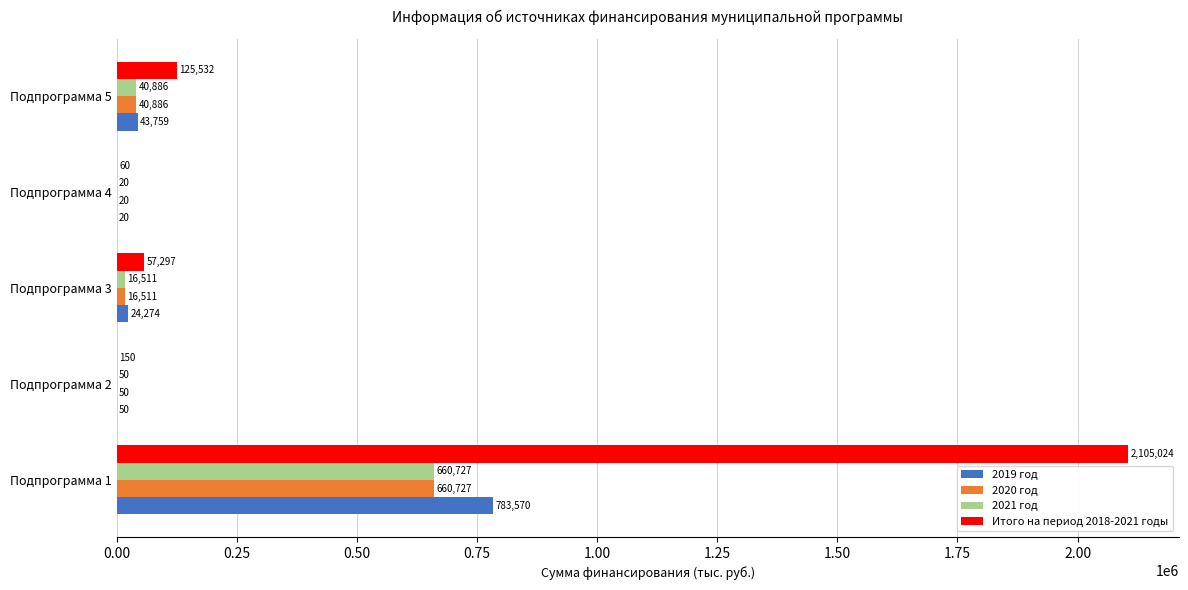

What is the maximum value for 2020 год?

660727.4